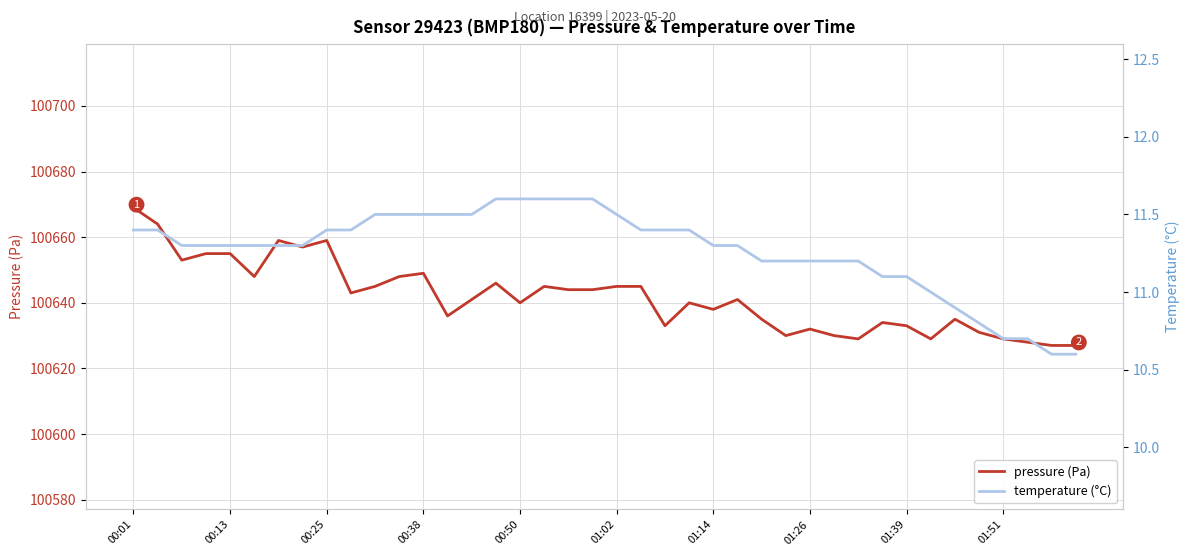

At 11, list the series in order from largest to smallest.

pressure (Pa), temperature (°C)